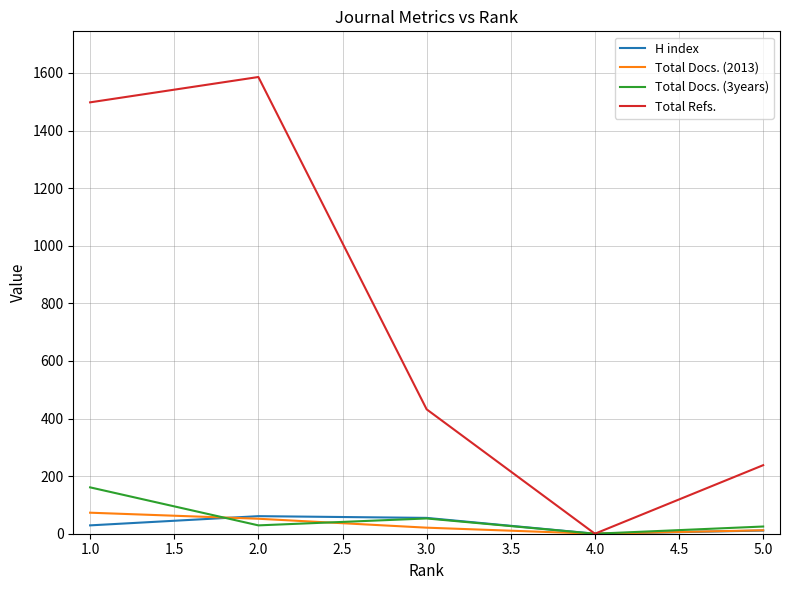

True or false: Total Docs. (2013) and Total Docs. (3years) cross at least once.

True